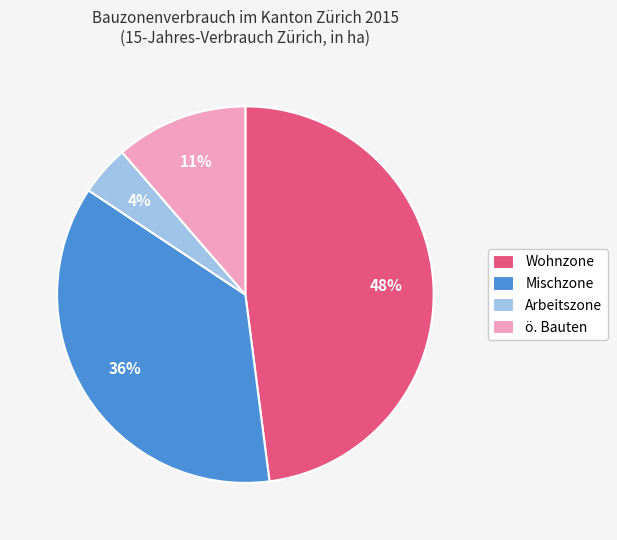

Is there any slice that represents more than half of the pie?

No